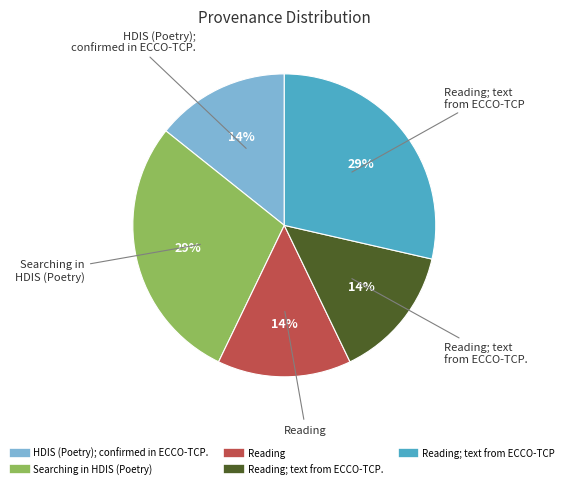

Is there a majority slice in this chart?

No